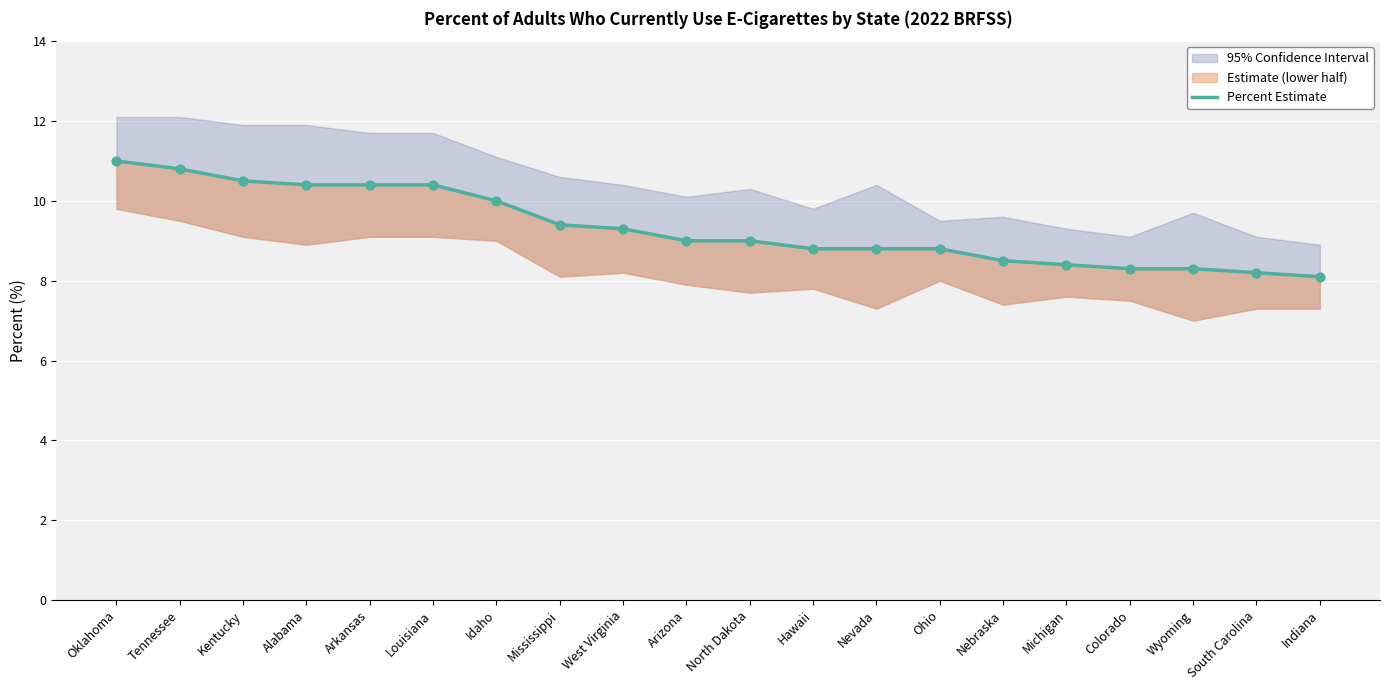

Which has a higher value, Tennessee or Nebraska?

Tennessee